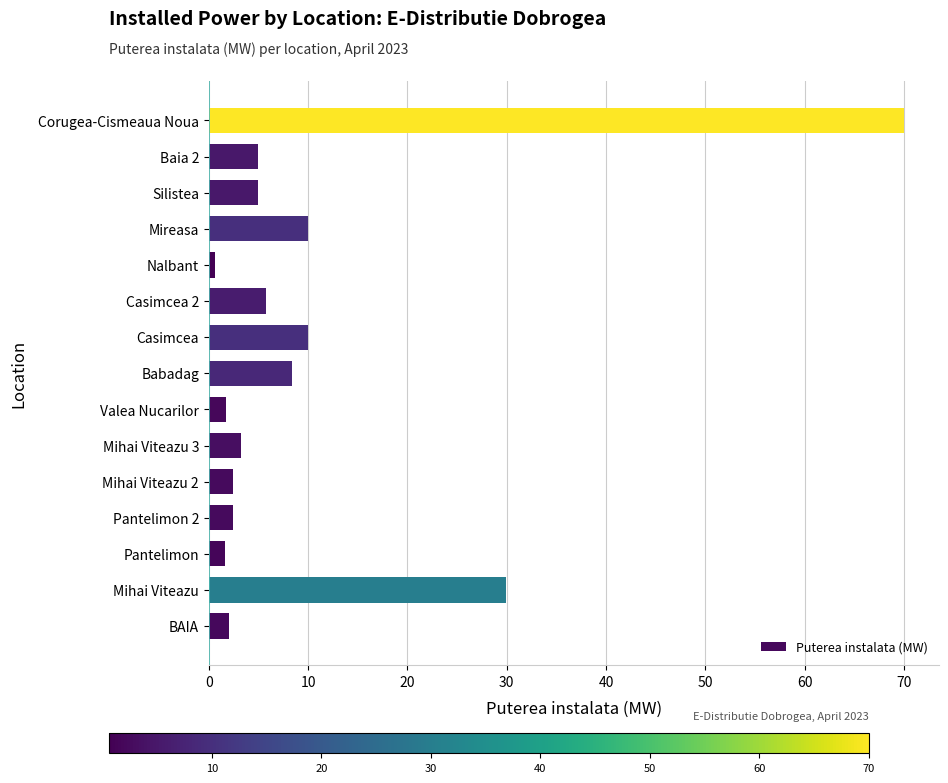

Which has a higher value, Mireasa or Valea Nucarilor?

Mireasa